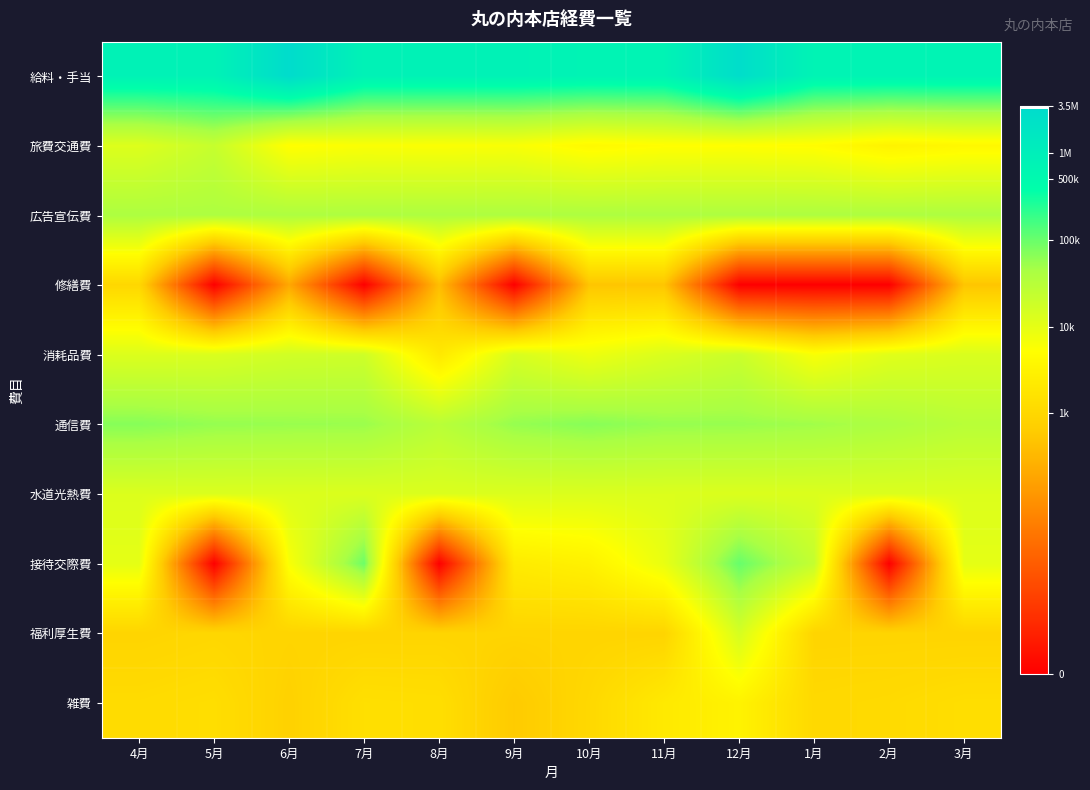

Which series has the widest spread of values?

接待交際費